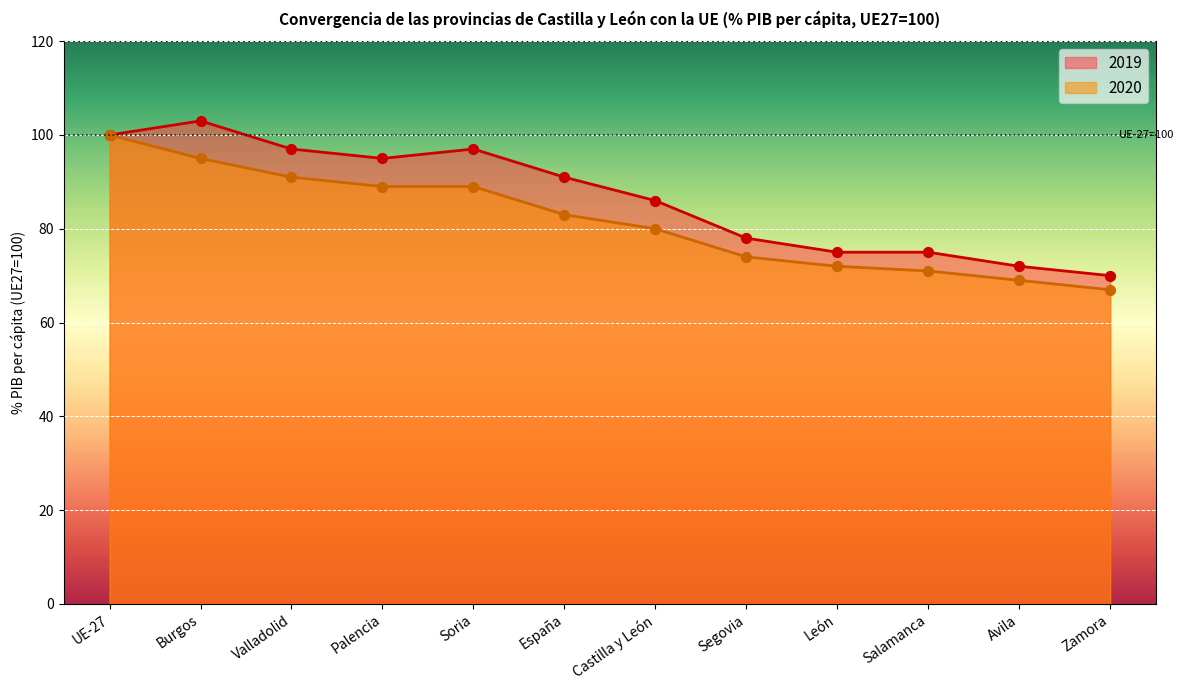

What is the total value across all series at España?

174